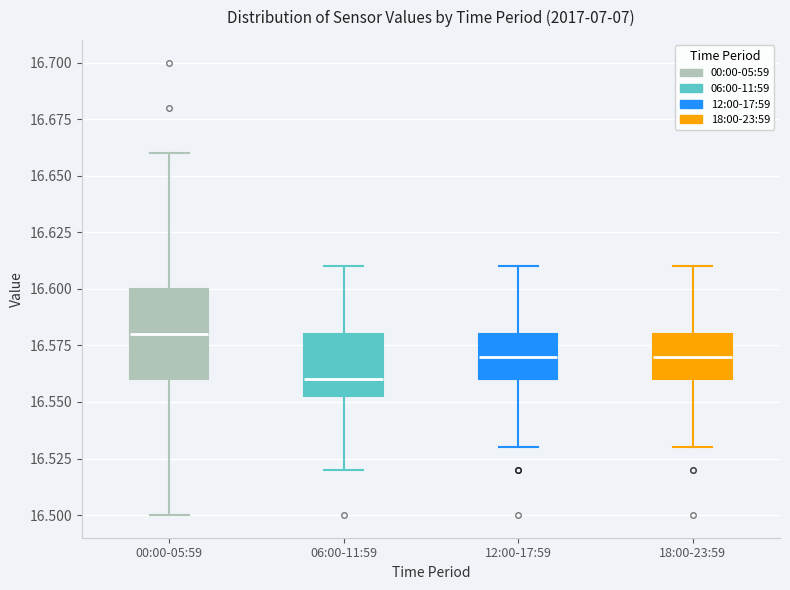

Which box's median line is the highest?

00:00-05:59